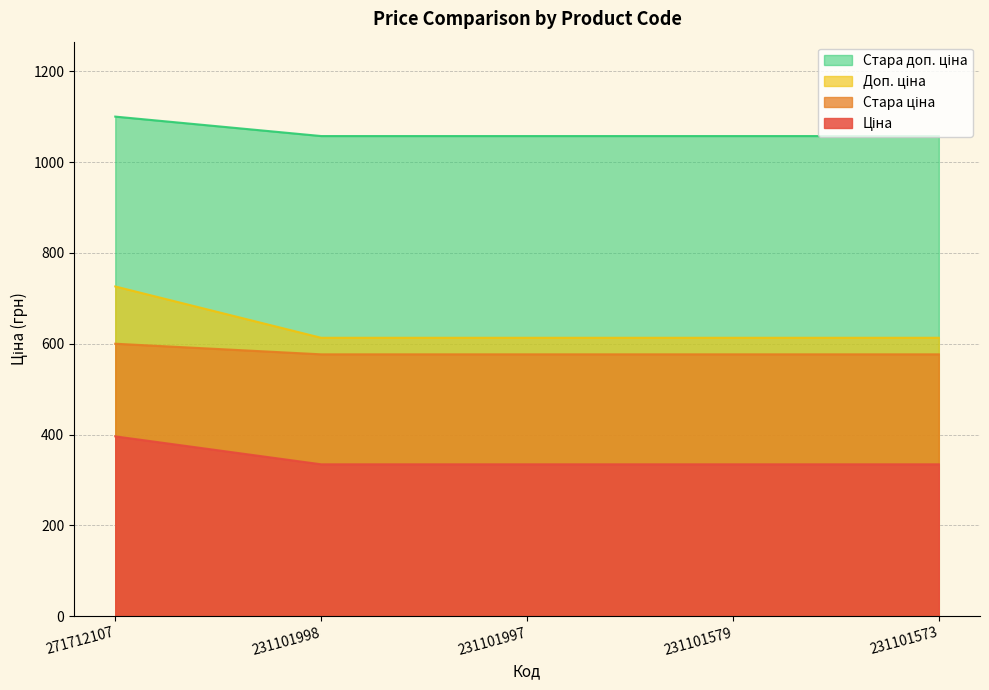

True or false: Доп. ціна and Ціна intersect in this chart.

False